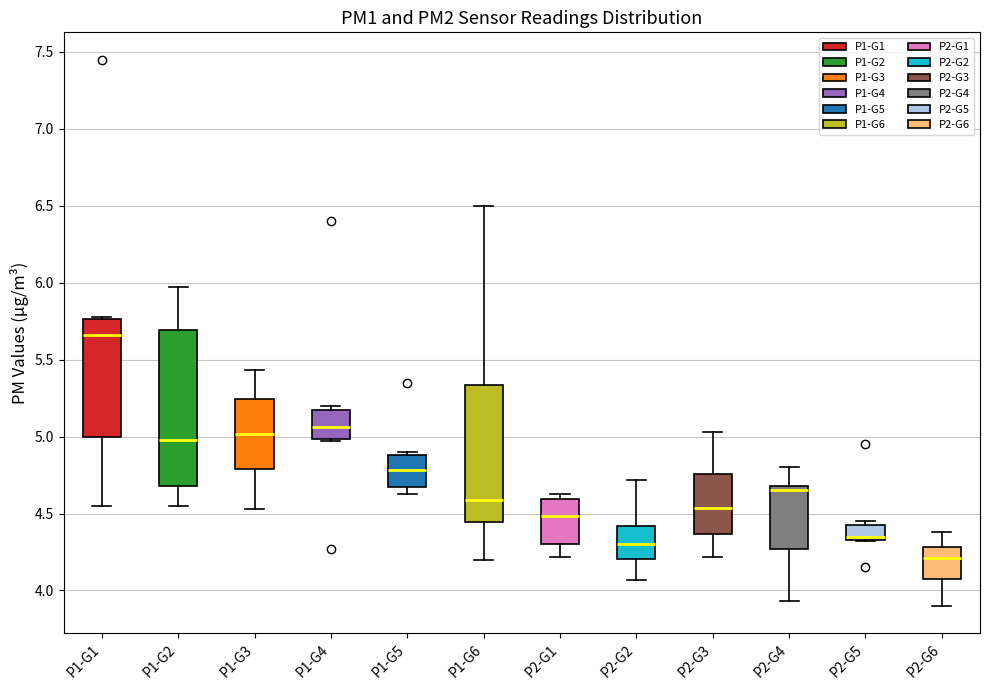

Which box is the tallest, from its lower edge to its upper edge?

P1-G2